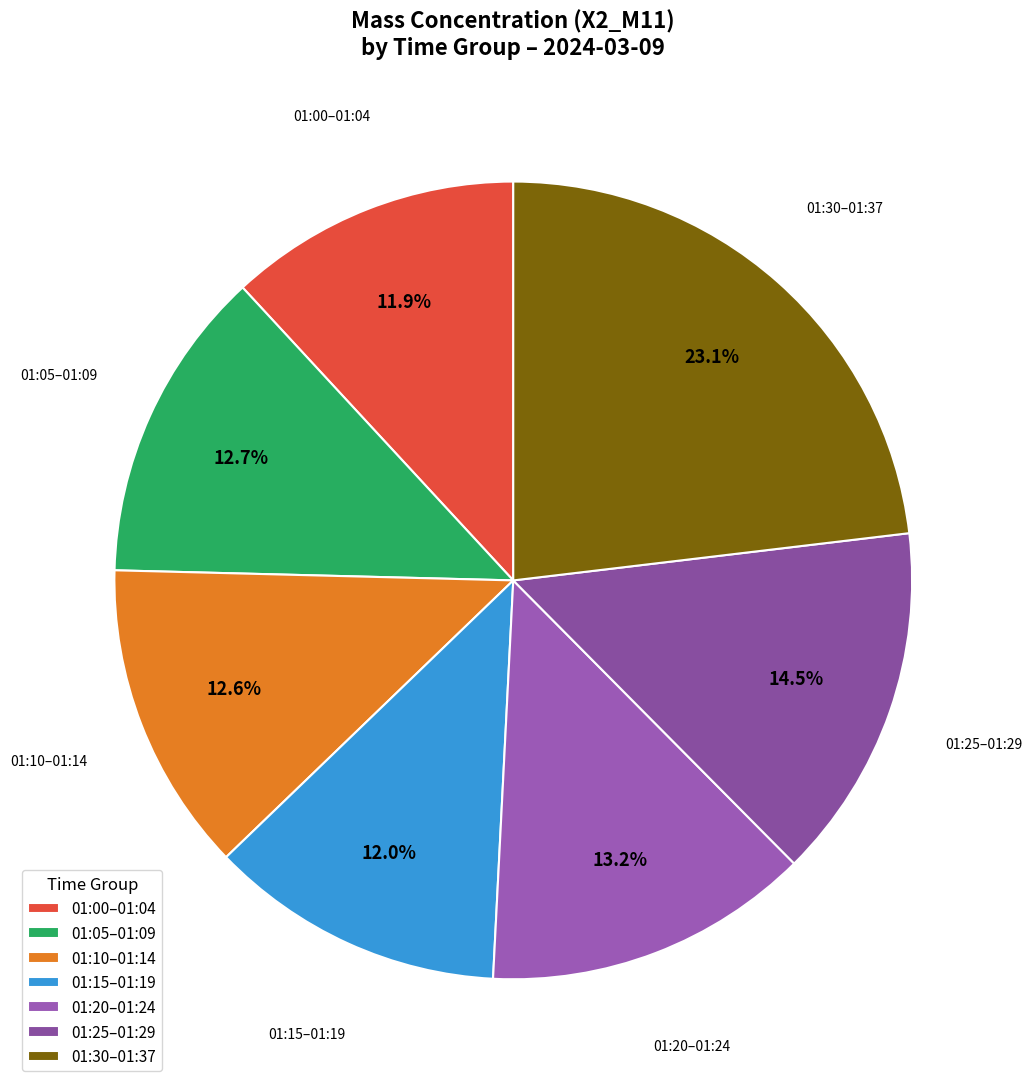

Is 01:20–01:24 the majority of the pie?

No